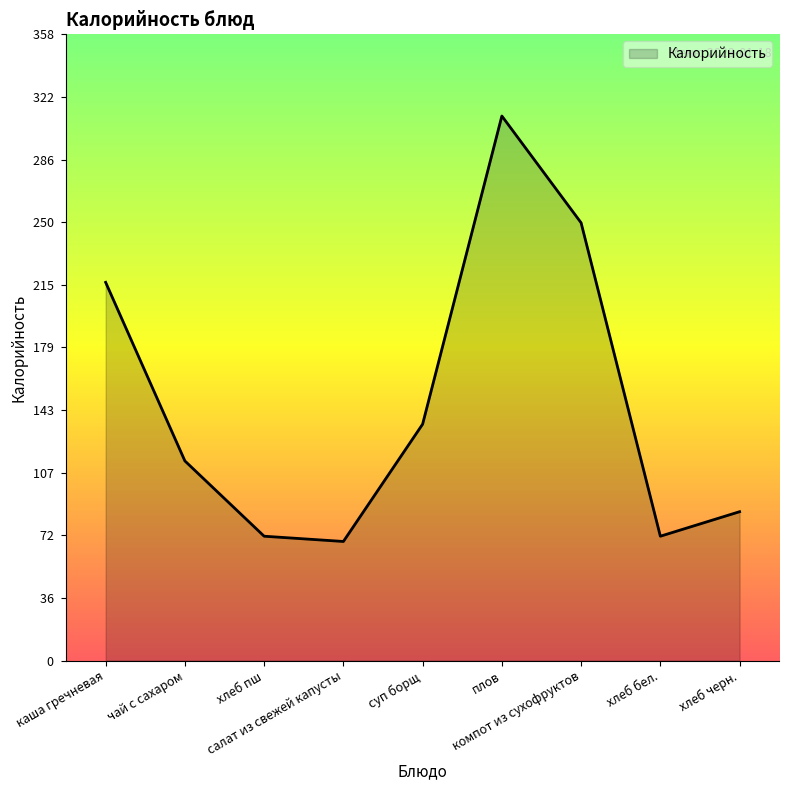

How many lines are shown in the chart?

1